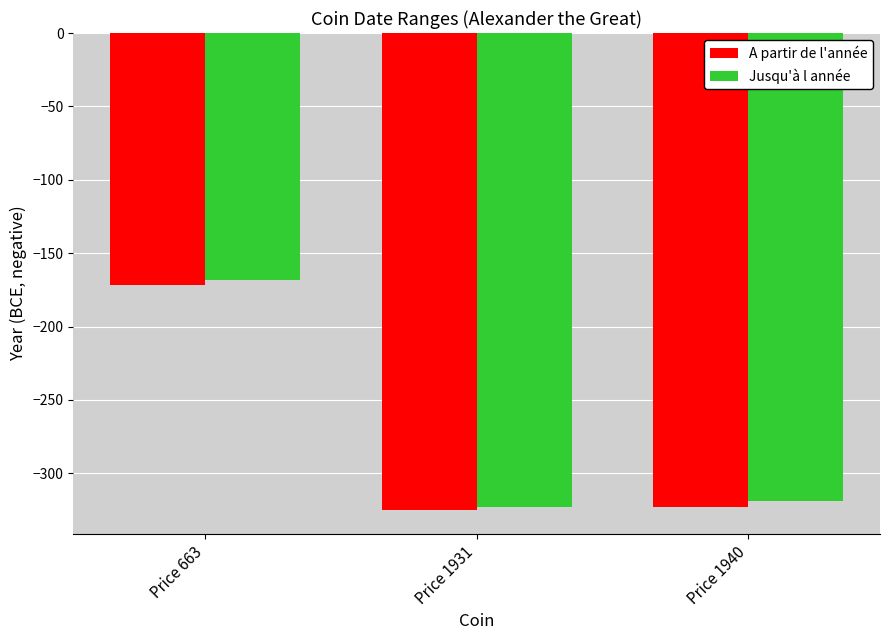

Reading right to left, transcribe all the data shown in this chart.

A partir de l'année: Price 1940=-323	Price 1931=-325	Price 663=-172
Jusqu'à l année: Price 1940=-319	Price 1931=-323	Price 663=-168